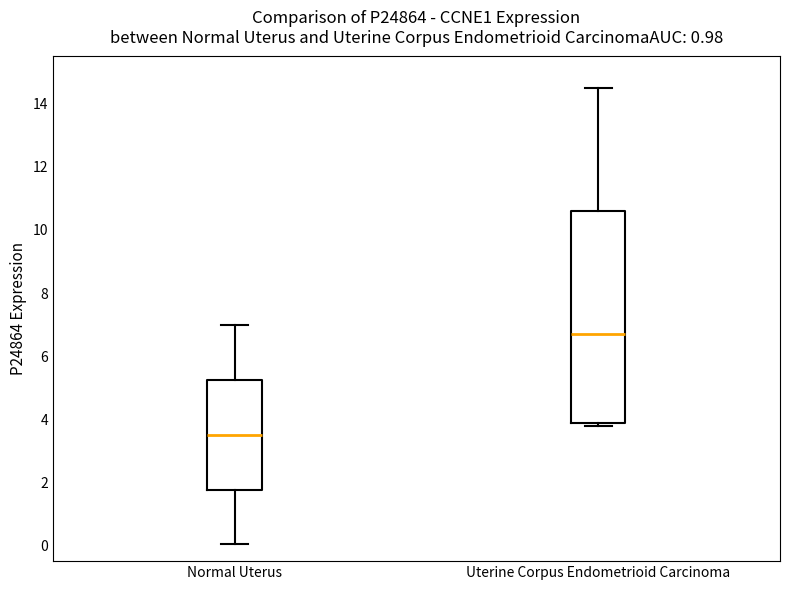

Reading left to right, transcribe this box plot: for each box, give where its median line is, the range the box spans, and where its two whiskers end, as read against the y-axis. The values are not printed on the chart, so give them approximately, as read against the axis.

Normal Uterus: median 3.6, box 1.8 to 5.2, whiskers 0.0 to 7.0
Uterine Corpus Endometrioid Carcinoma: median 6.8, box 3.8 to 10.6, whiskers 3.8 (just below the box's lower edge) to 14.6